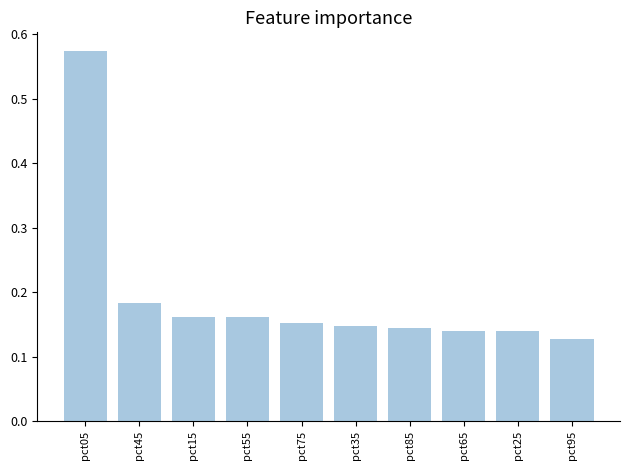

The chart shows a value of 0.1 at pct75. True or false?

False